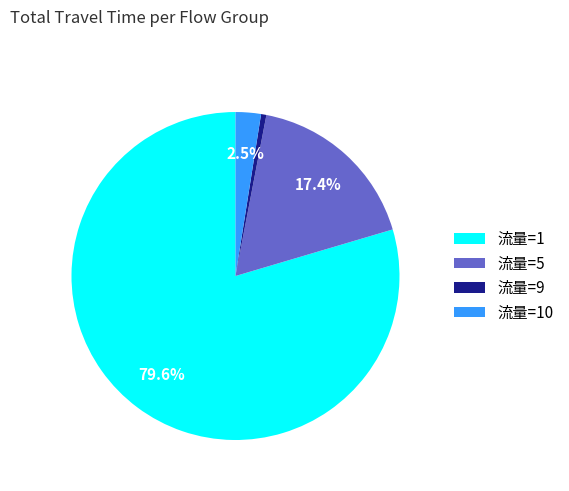

How many slices are in this pie chart?

4